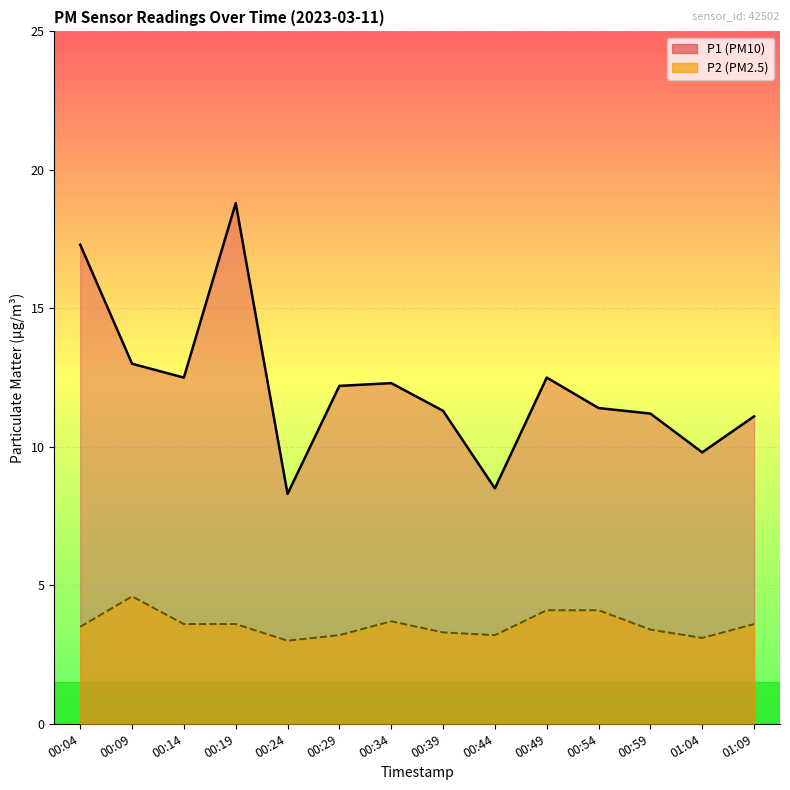

List the series in order of their peak value, lowest first.

P2, P1